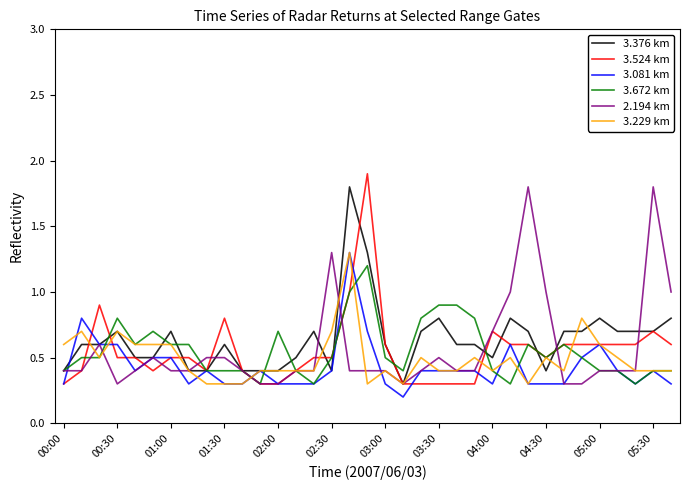

What is the highest value of the 3.524 km series?

1.9